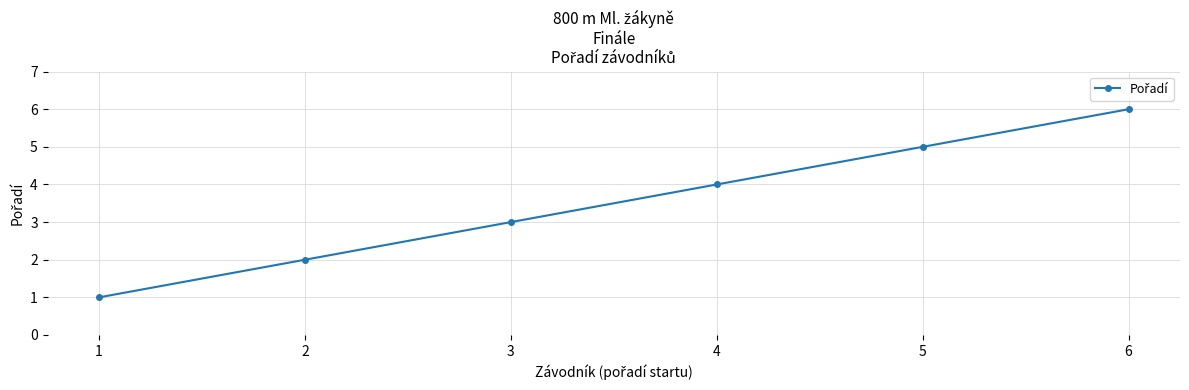

How many data points does each series have?

6